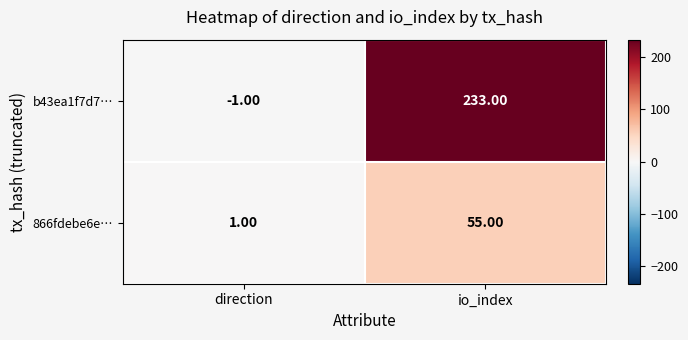

What is the average value of the 866fdebe6e… series?

28